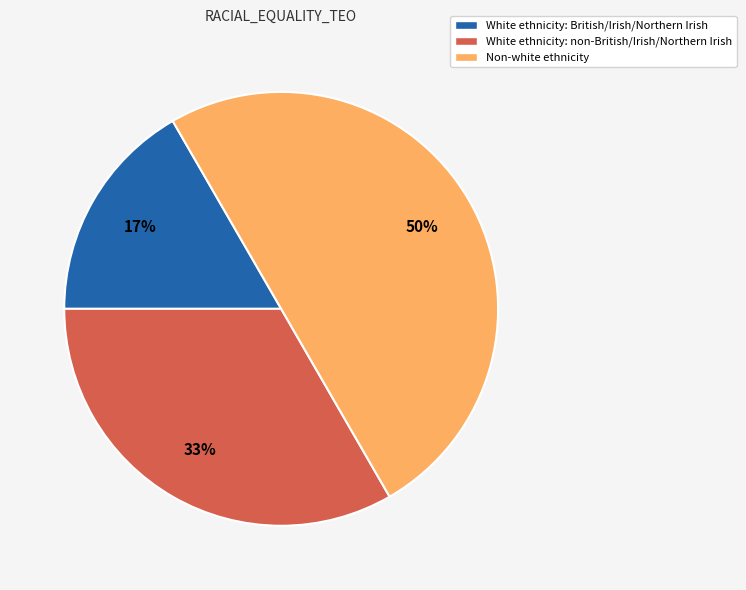

How many segments does this pie chart have?

3